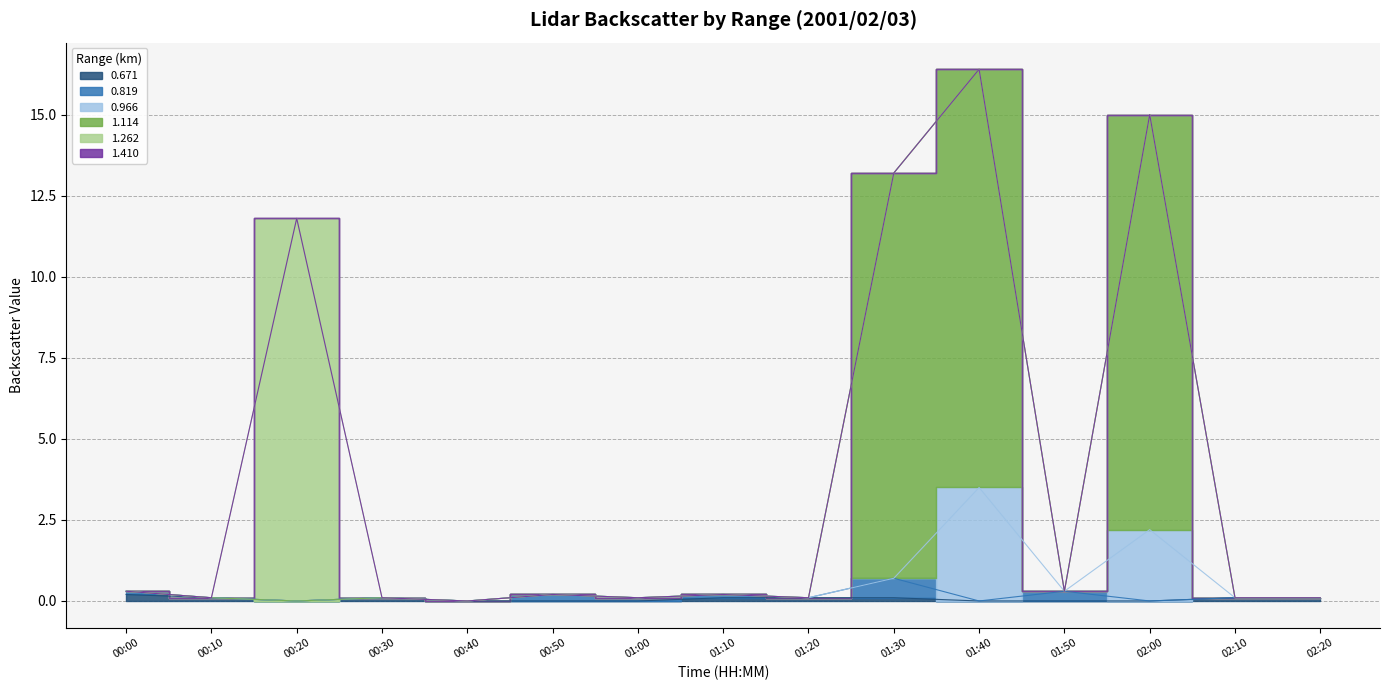

Reading left to right, what are all the values shown in this chart?

0.671: 00:00=0.2	00:10=0.1	00:20=0.0	00:30=-0.1	00:40=0.0	00:50=-0.0	01:00=0.0	01:10=-0.1	01:20=0.1	01:30=0.1	01:40=0.0	01:50=0.0	02:00=0.0	02:10=0.1	02:20=0.1
0.819: 00:00=0.1	00:10=0.0	00:20=0.0	00:30=0.0	00:40=0.0	00:50=0.2	01:00=-0.1	01:10=-0.1	01:20=0.0	01:30=0.6	01:40=-0.0	01:50=0.3	02:00=-0.0	02:10=0.0	02:20=-0.0
0.966: 00:00=0.0	00:10=0.0	00:20=0.0	00:30=0.0	00:40=0.0	00:50=0.0	01:00=0.0	01:10=-0.0	01:20=0.0	01:30=0.0	01:40=3.5	01:50=0.0	02:00=2.2	02:10=0.0	02:20=0.0
1.114: 00:00=0.0	00:10=0.0	00:20=0.0	00:30=0.0	00:40=0.0	00:50=0.0	01:00=0.0	01:10=0.0	01:20=0.0	01:30=12.5	01:40=12.9	01:50=0.0	02:00=12.8	02:10=0.0	02:20=0.0
1.262: 00:00=0.0	00:10=0.0	00:20=11.8	00:30=0.0	00:40=0.0	00:50=0.0	01:00=0.0	01:10=0.0	01:20=0.0	01:30=0.0	01:40=0.0	01:50=0.0	02:00=0.0	02:10=0.0	02:20=0.0
1.410: 00:00=0.0	00:10=0.0	00:20=0.0	00:30=0.0	00:40=0.0	00:50=0.0	01:00=0.0	01:10=0.0	01:20=0.0	01:30=0.0	01:40=0.0	01:50=0.0	02:00=0.0	02:10=0.0	02:20=0.0